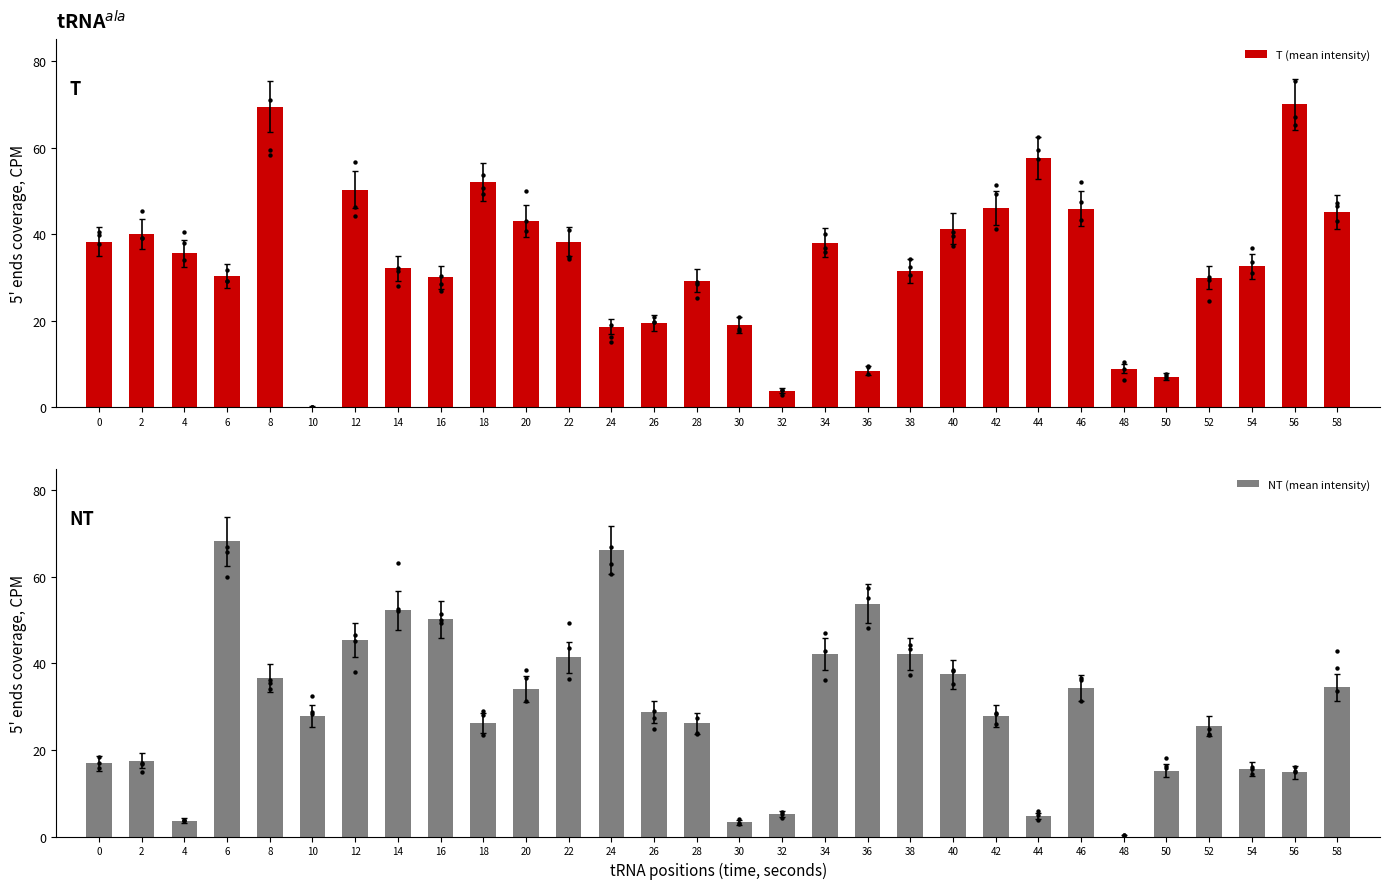

What is the total value across all series at 12?

95.7